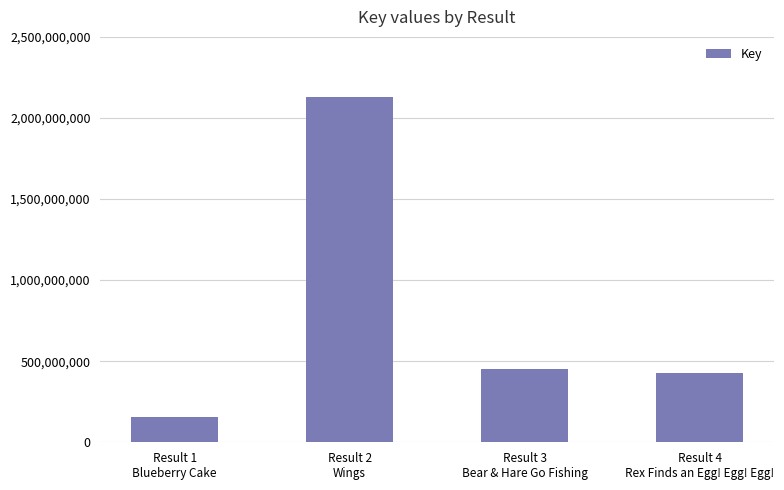

What is the minimum value shown in the chart?

157962261